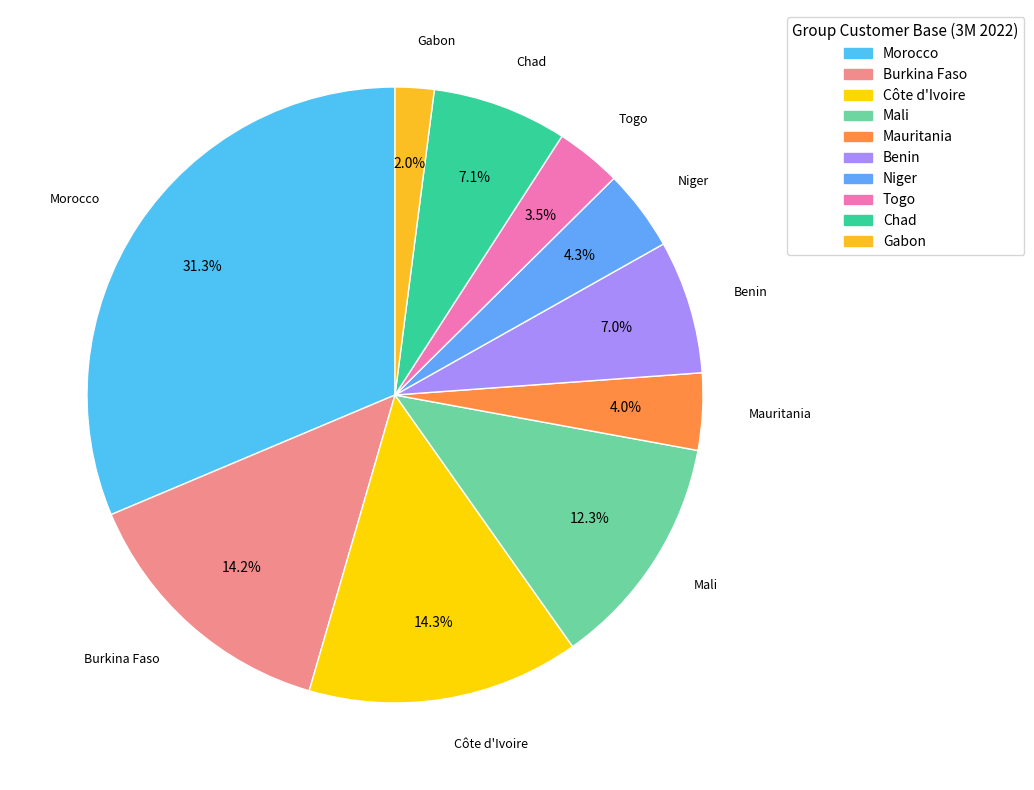

To the nearest percent, what is the difference between the Burkina Faso and Mali slice percentages?

2%